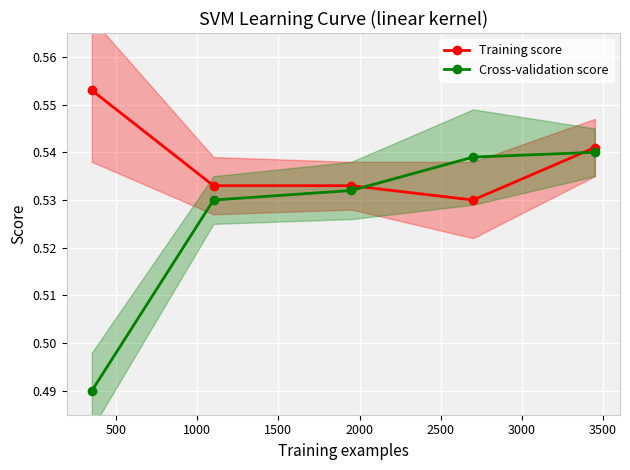

Count the Training score values in the range 0 to 1.

5